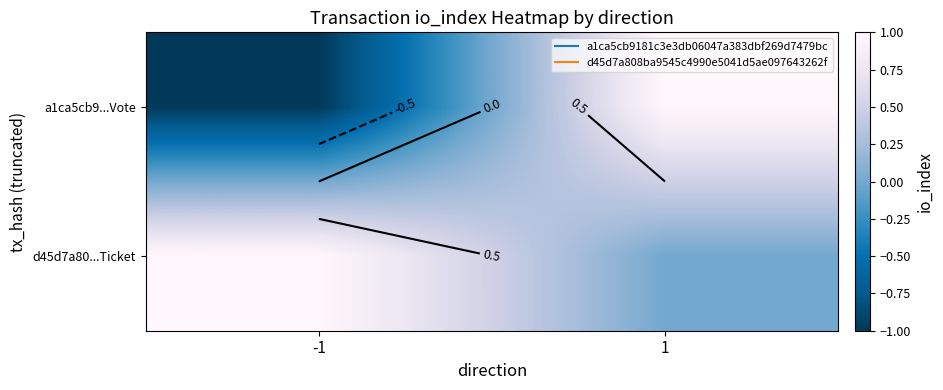

How many data points does each series have?

2